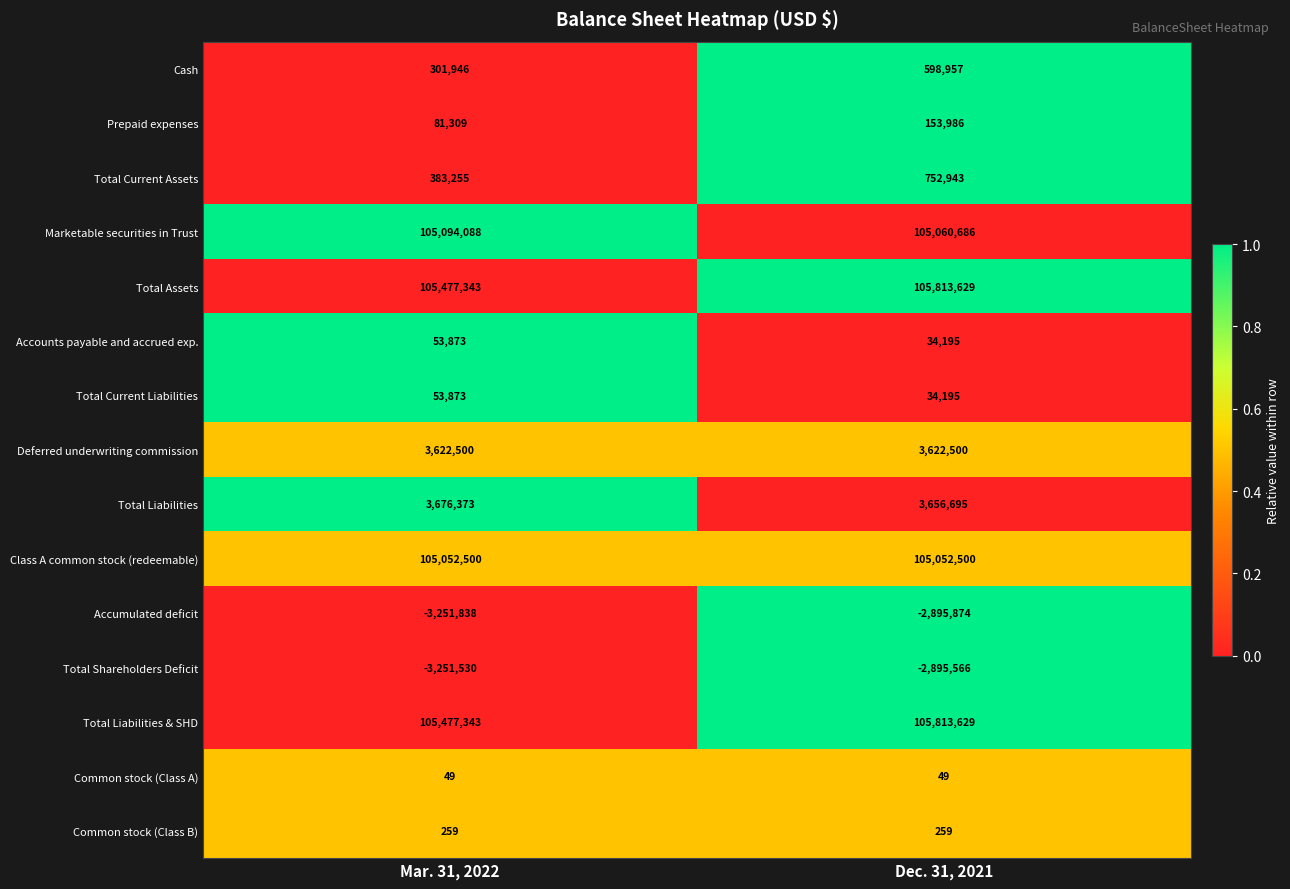

Between Mar. 31, 2022 and Dec. 31, 2021, which series saw the biggest shift?

Total Current Assets